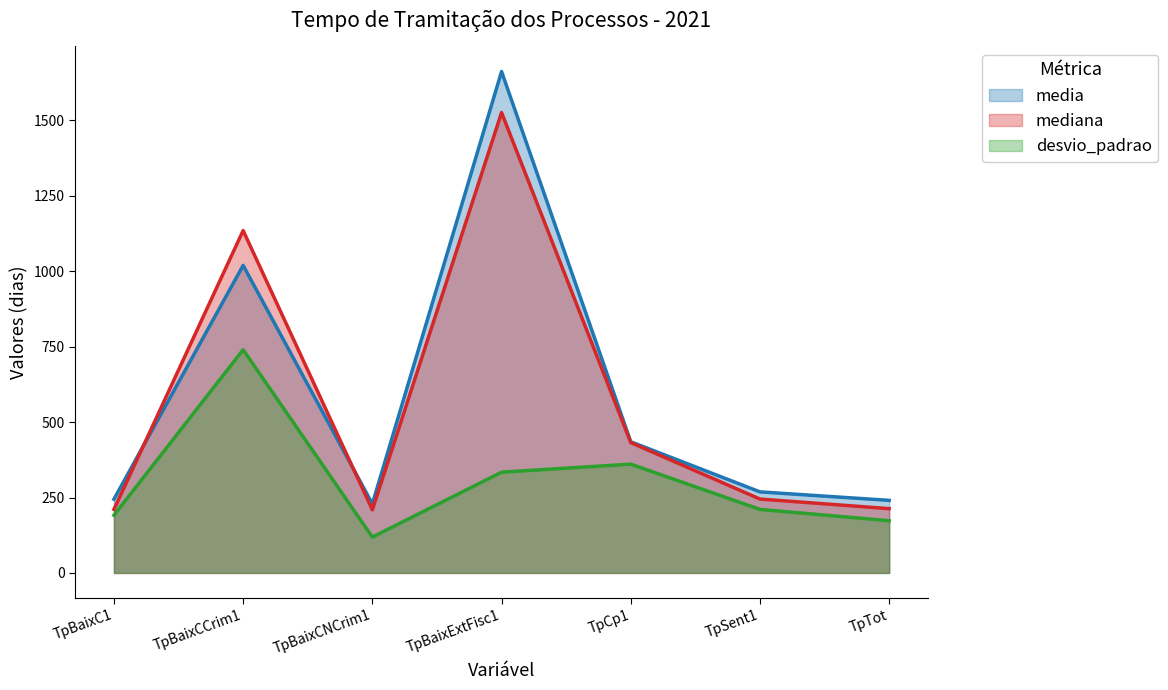

Count the number of data series in this chart.

3